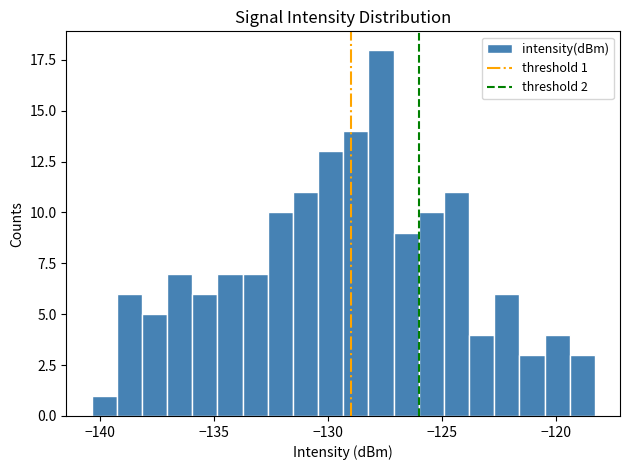

Around what value on the x-axis is the tallest bar? Give the approximate position of its centre, as read against the axis.

-127.5